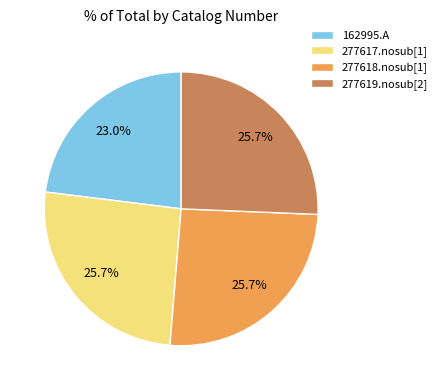

True or false: 277618.nosub[1] accounts for 26% of the total.

True